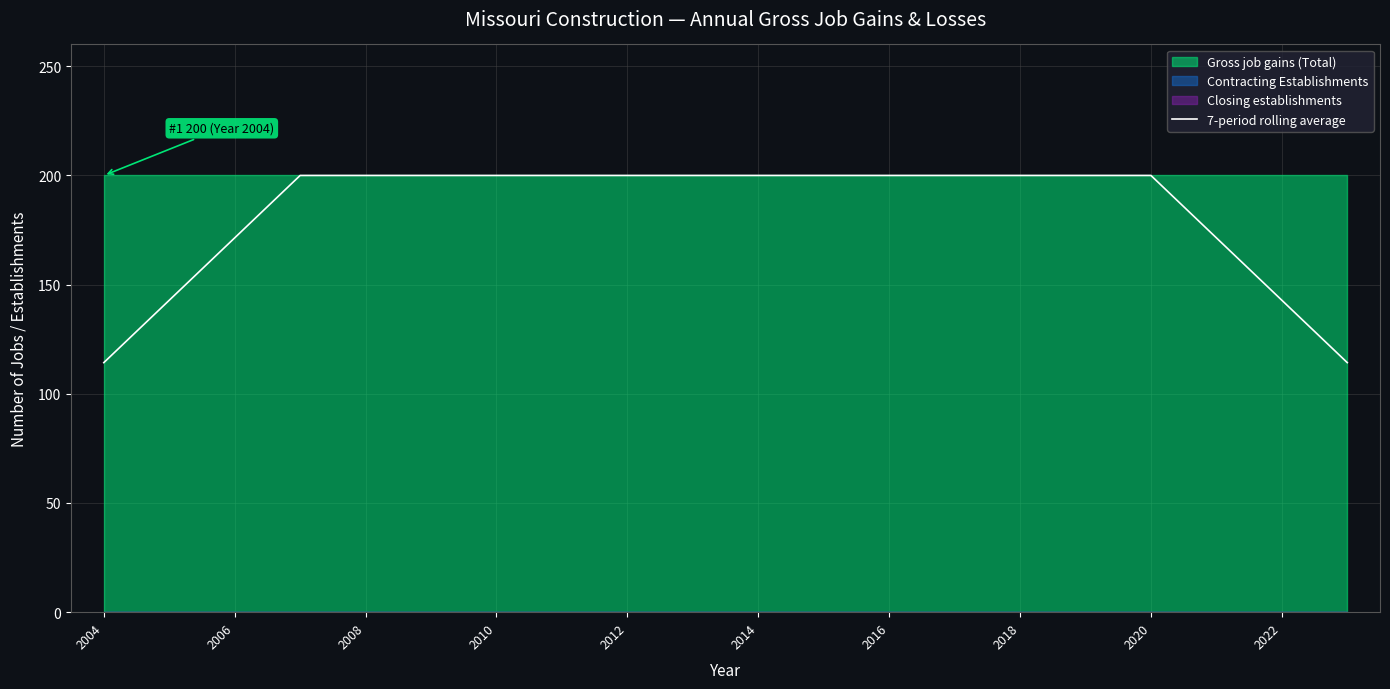

How many data points are above 199?

14